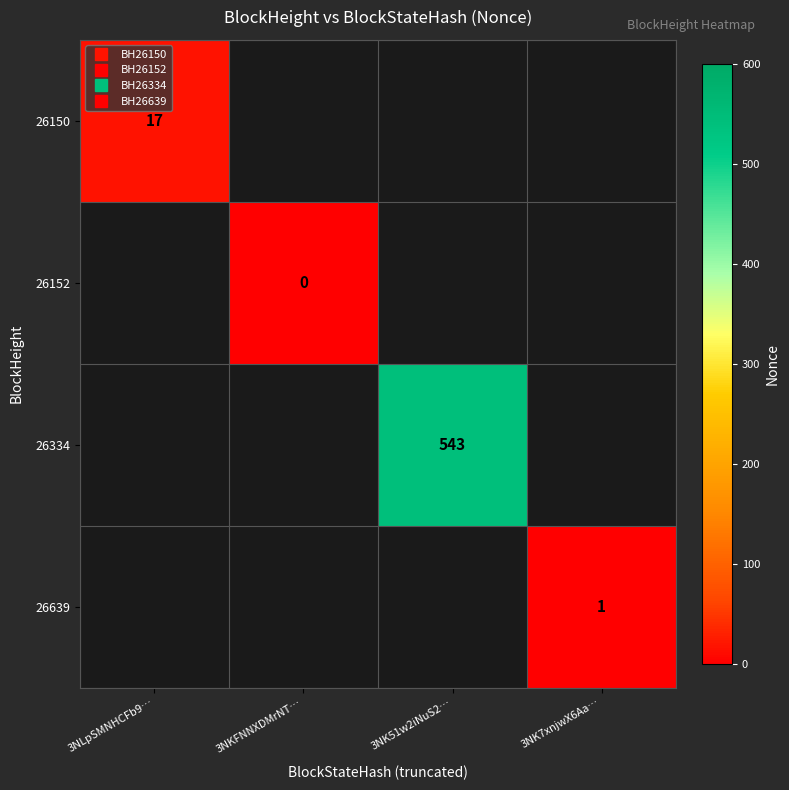

The value of 26152 at 3NKFNNXDMrNT… is 0.0. True or false?

True